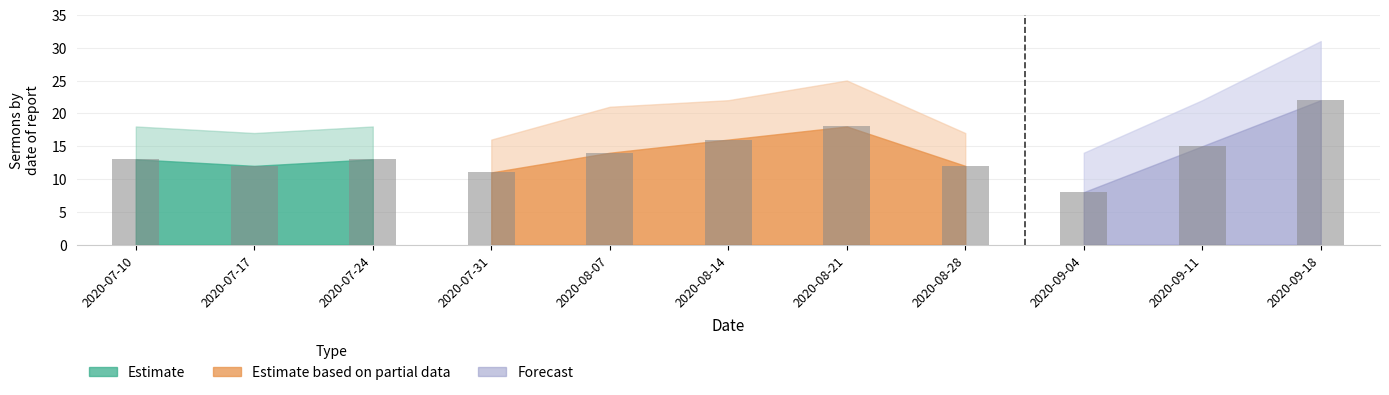

Which has a higher value, 2020-07-24 or 2020-07-17?

2020-07-24